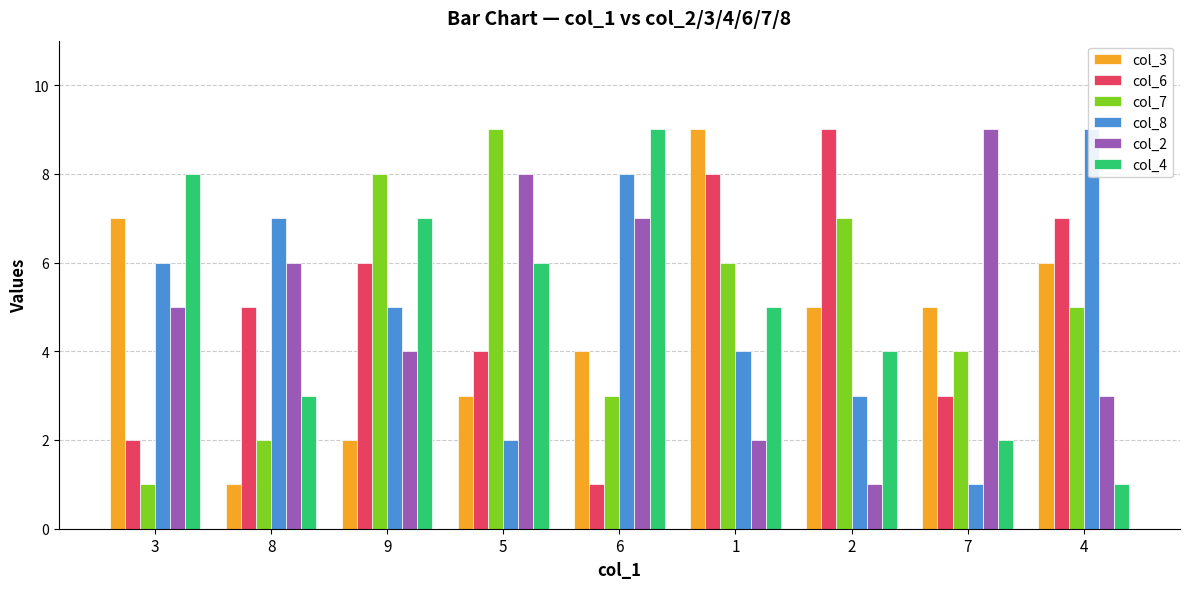

Which series has the largest total across all categories?

col_6